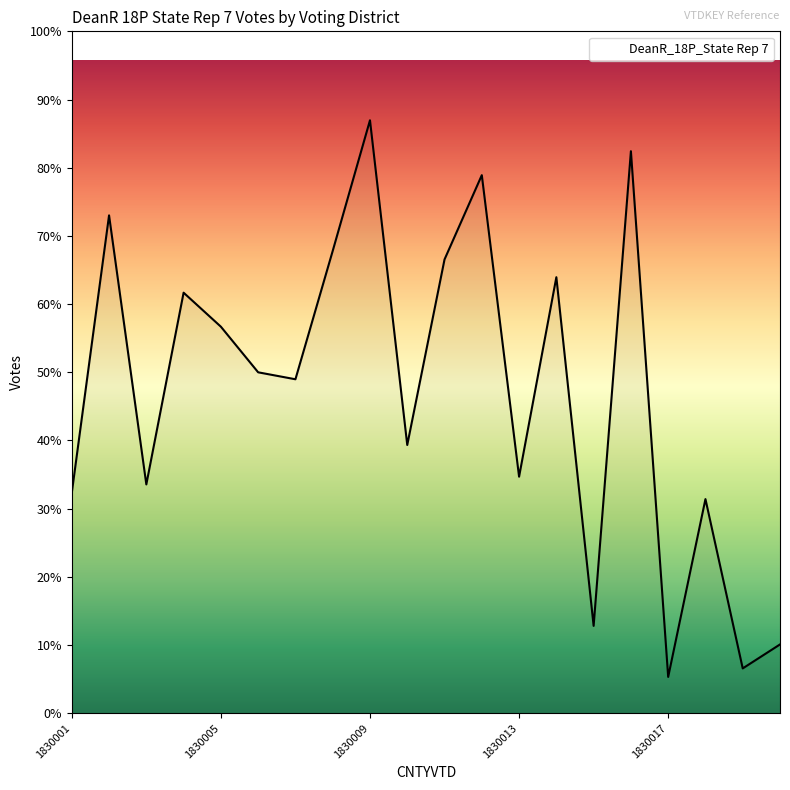

Reading left to right, list all the values displayed in this chart.

1830001=285	1830002=644	1830003=296	1830004=544	1830005=500	1830006=441	1830007=432	1830008=598	1830009=767	1830010=347	1830011=587	1830012=696	1830013=306	1830014=564	1830015=113	1830016=727	1830017=47	1830018=277	1830019=58	1830020=89